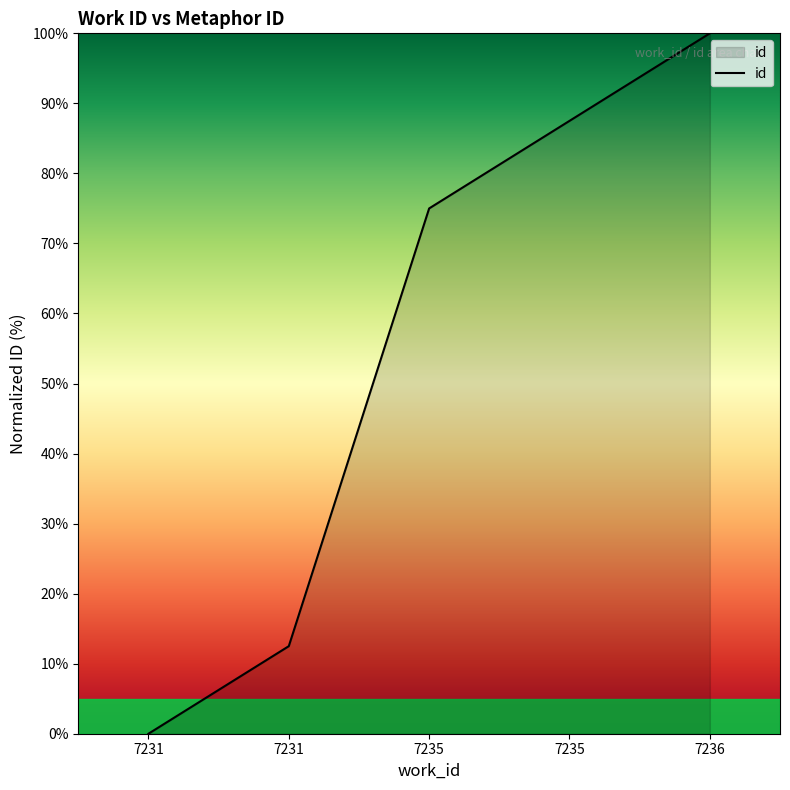

Count the number of data series in this chart.

1